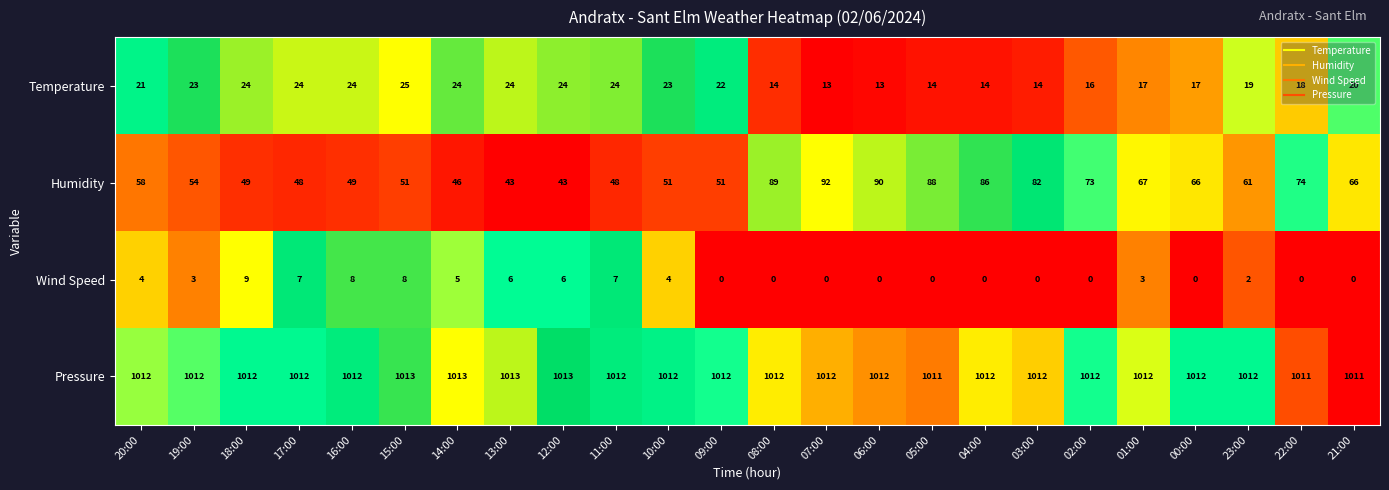

What is the greatest value displayed?

1013